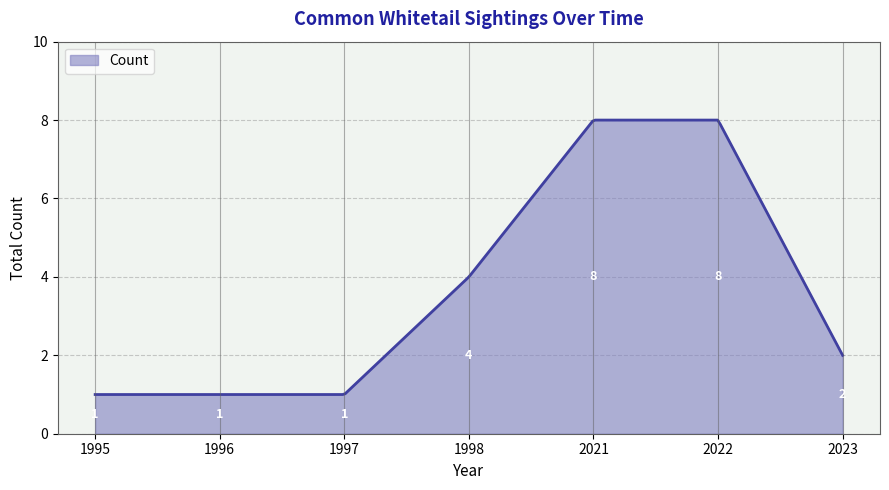

What is the greatest value displayed?

8.0